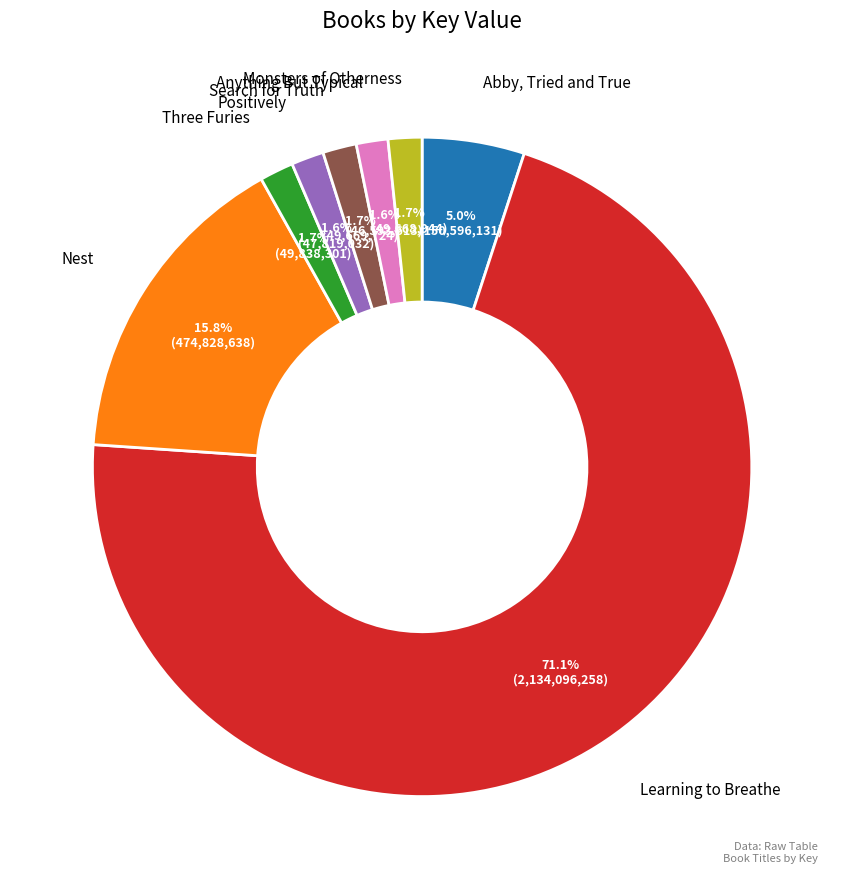

Which has a higher value, Nest or Anything But Typical?

Nest